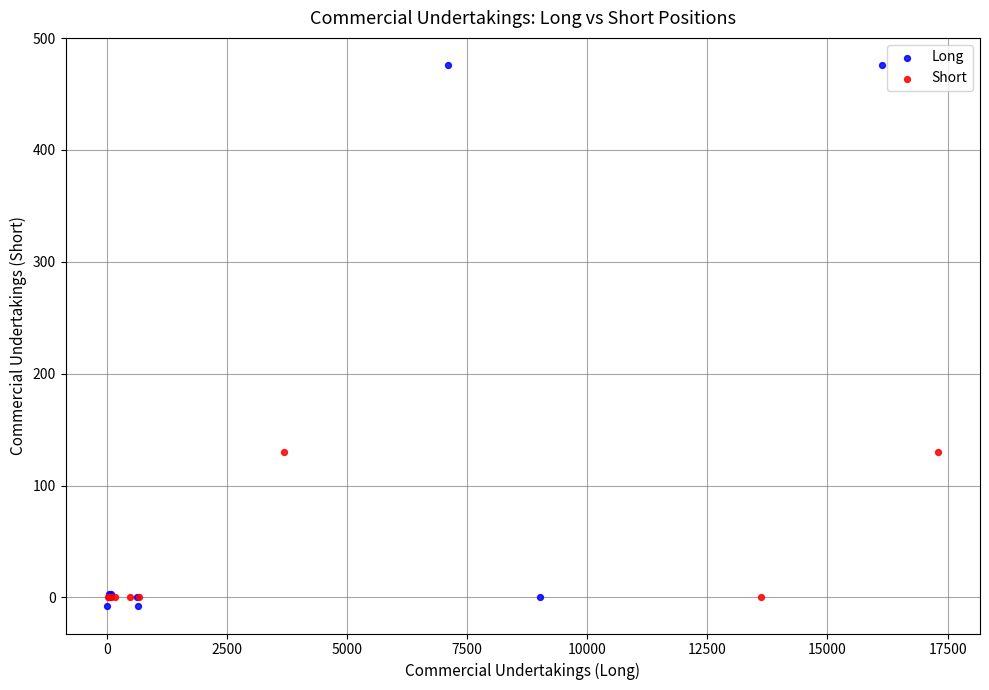

Which series contains the highest Y value?

Long